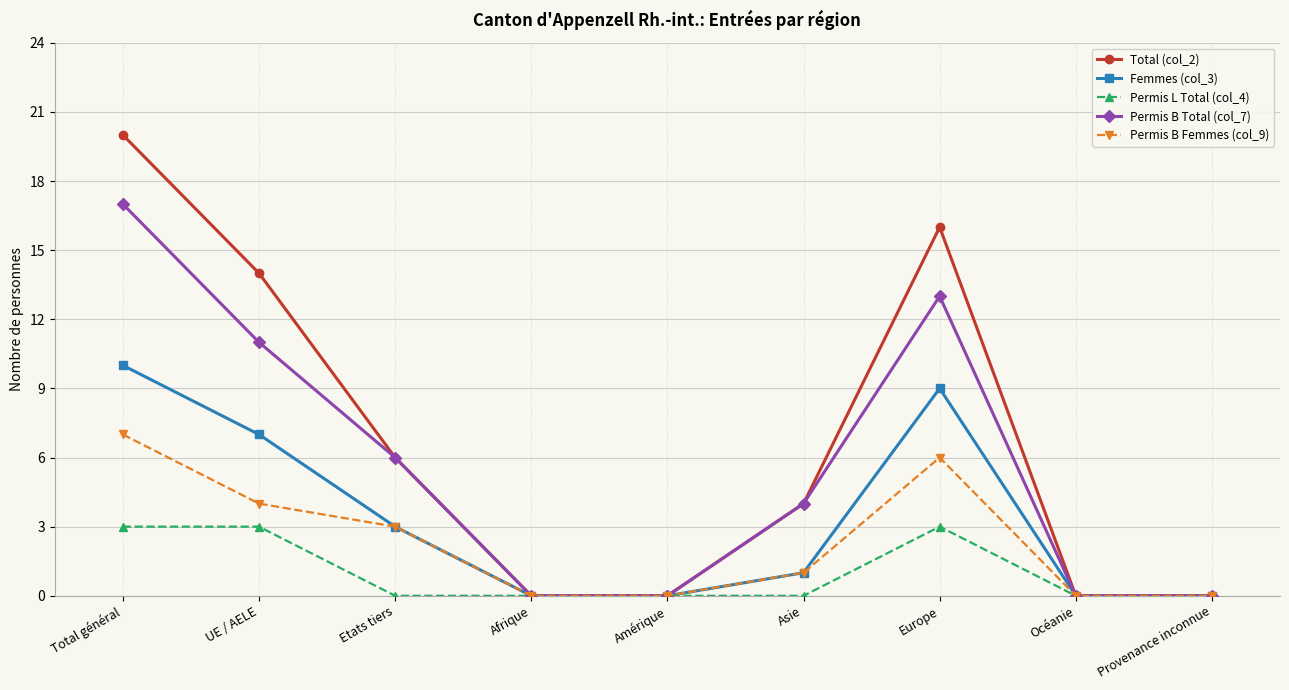

Reading right to left, list all the values displayed in this chart.

Total (col_2): 0	0	16	4	0	0	6	14	20
Femmes (col_3): 0	0	9	1	0	0	3	7	10
Permis L Total (col_4): 0	0	3	0	0	0	0	3	3
Permis B Total (col_7): 0	0	13	4	0	0	6	11	17
Permis B Femmes (col_9): 0	0	6	1	0	0	3	4	7